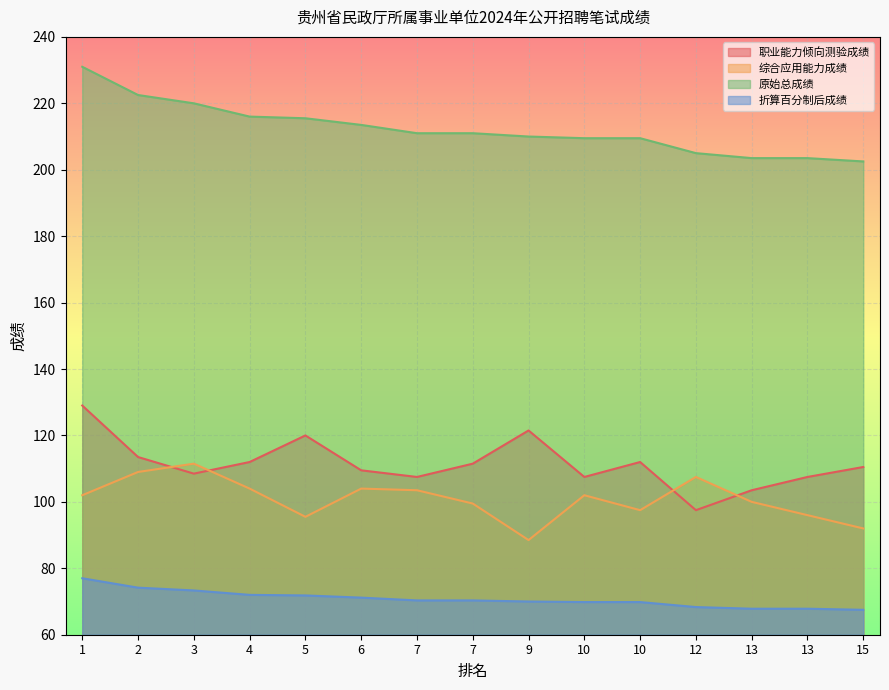

Which series has the widest spread of values?

职业能力倾向测验成绩